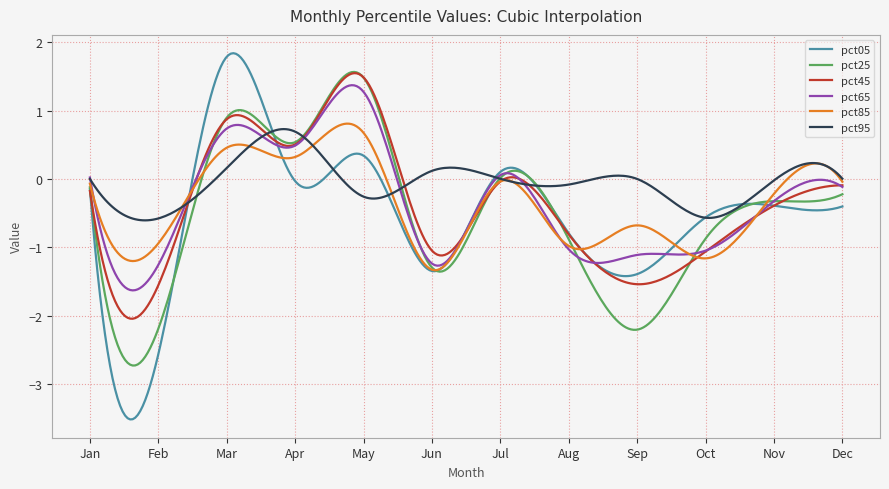

Which series has the largest total across all categories?

pct95